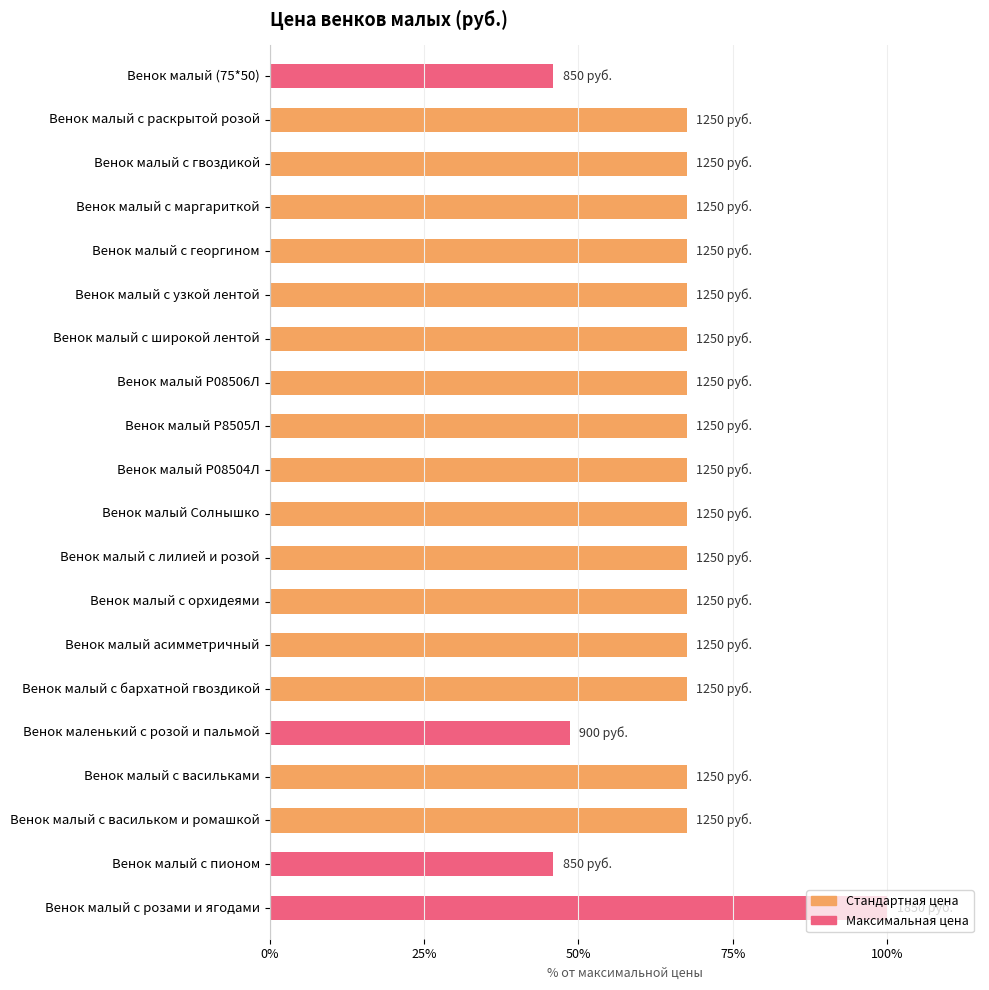

What is the difference between the maximum and minimum values?

54.1